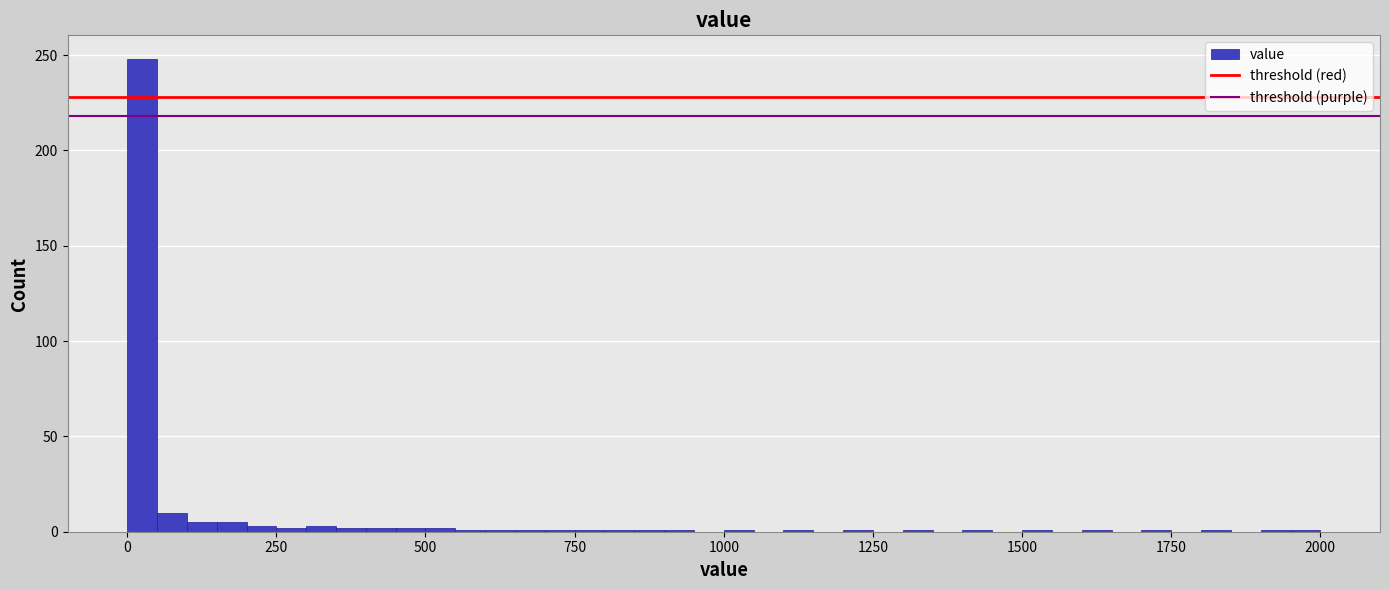

Read against the x-axis, roughly where is the centre of the tallest bar?

50